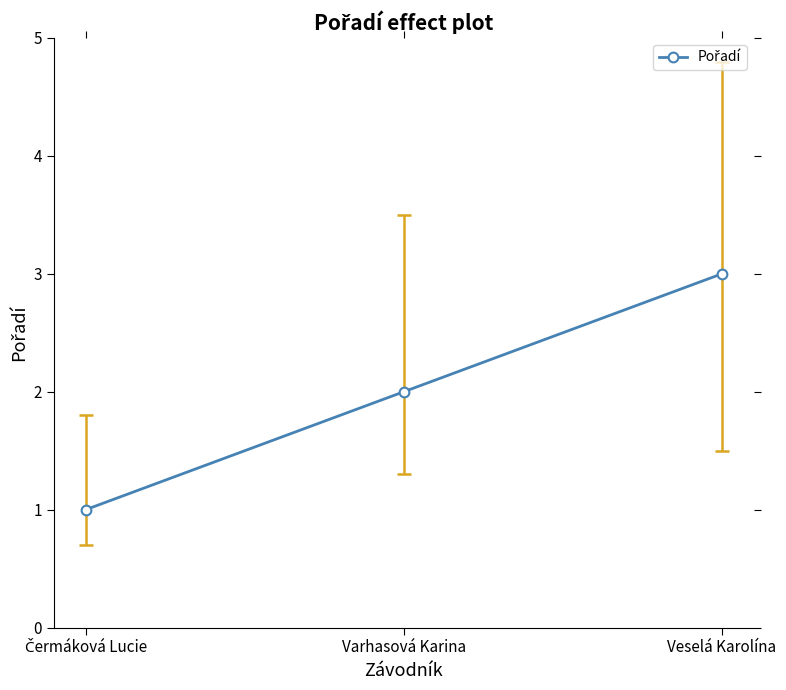

Which has a higher value, Veselá Karolína or Varhasová Karina?

Veselá Karolína